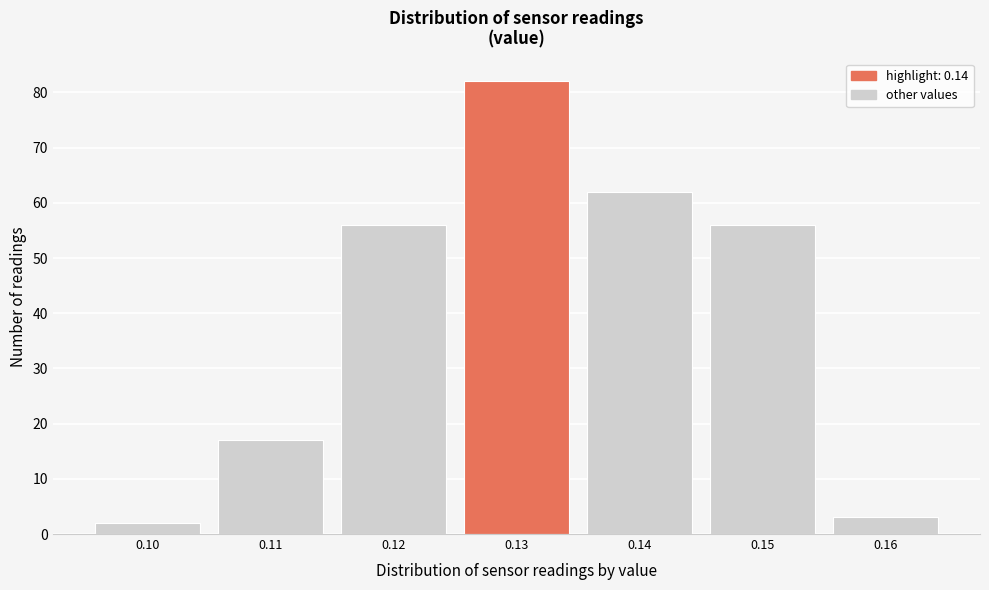

Reading left to right, extract all data points from this chart.

0.10=2	0.11=17	0.12=56	0.13=82	0.14=62	0.15=56	0.16=3